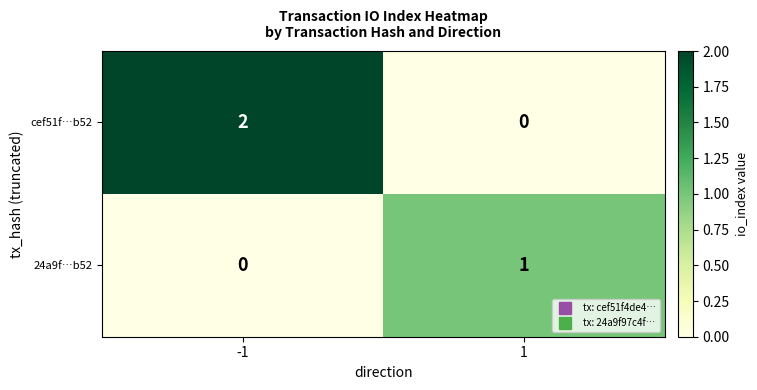

At 1, list the series in order from largest to smallest.

24a9f…b52, cef51f…b52